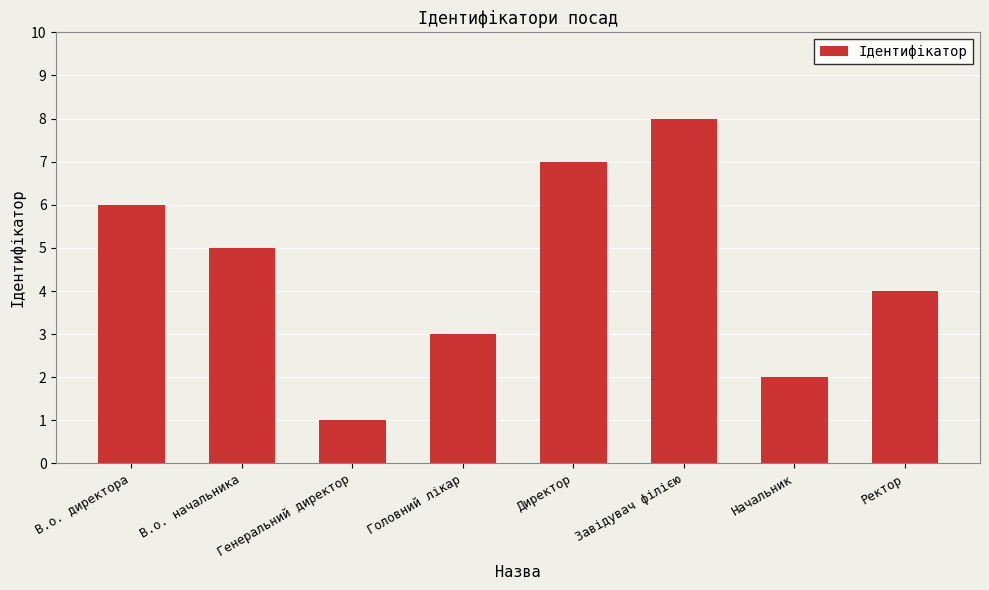

The chart shows a value of 2 at Генеральний директор. True or false?

False